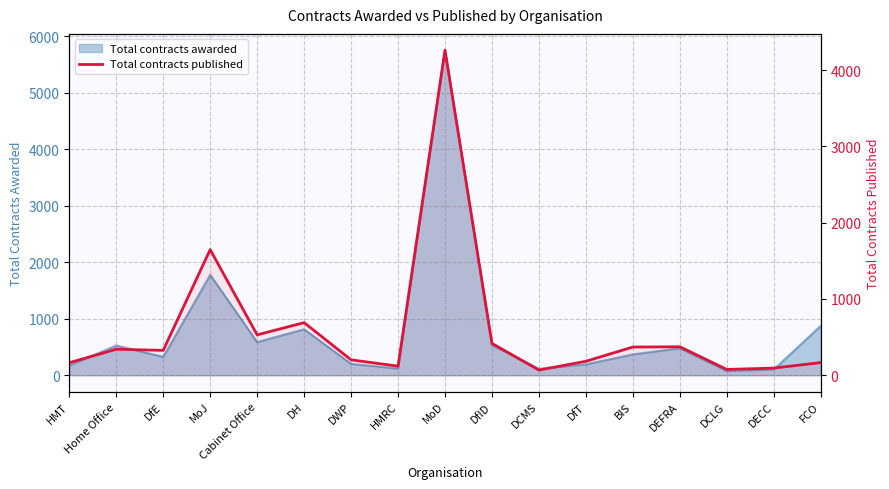

Read the value at Cabinet Office, to the nearest 10.

530